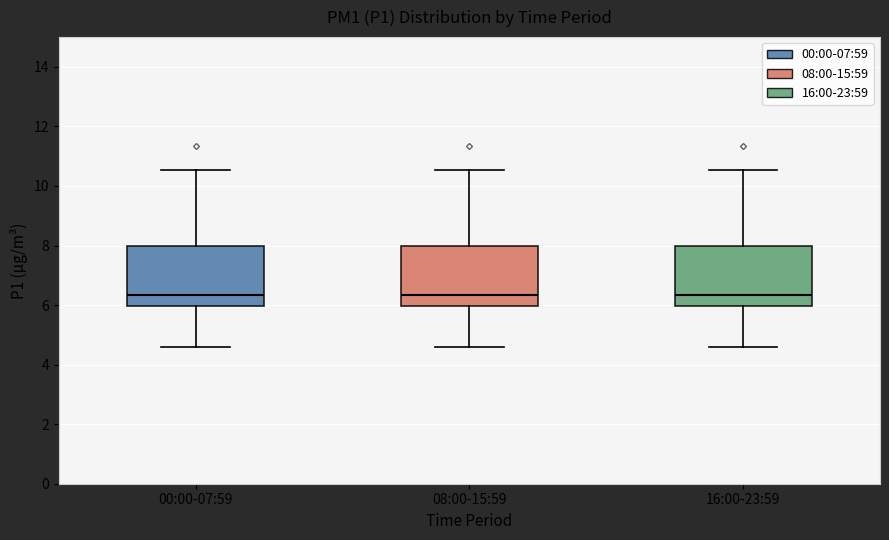

Reading left to right, read every box against the y-axis: the position of its median line, the range the box covers, and the ends of its whiskers. The values are not printed on the chart, so give them approximately, as read against the axis.

00:00-07:59: median 6.4, box 6.0 to 8.0, whiskers 4.6 to 10.6
08:00-15:59: median 6.4, box 6.0 to 8.0, whiskers 4.6 to 10.6
16:00-23:59: median 6.4, box 6.0 to 8.0, whiskers 4.6 to 10.6